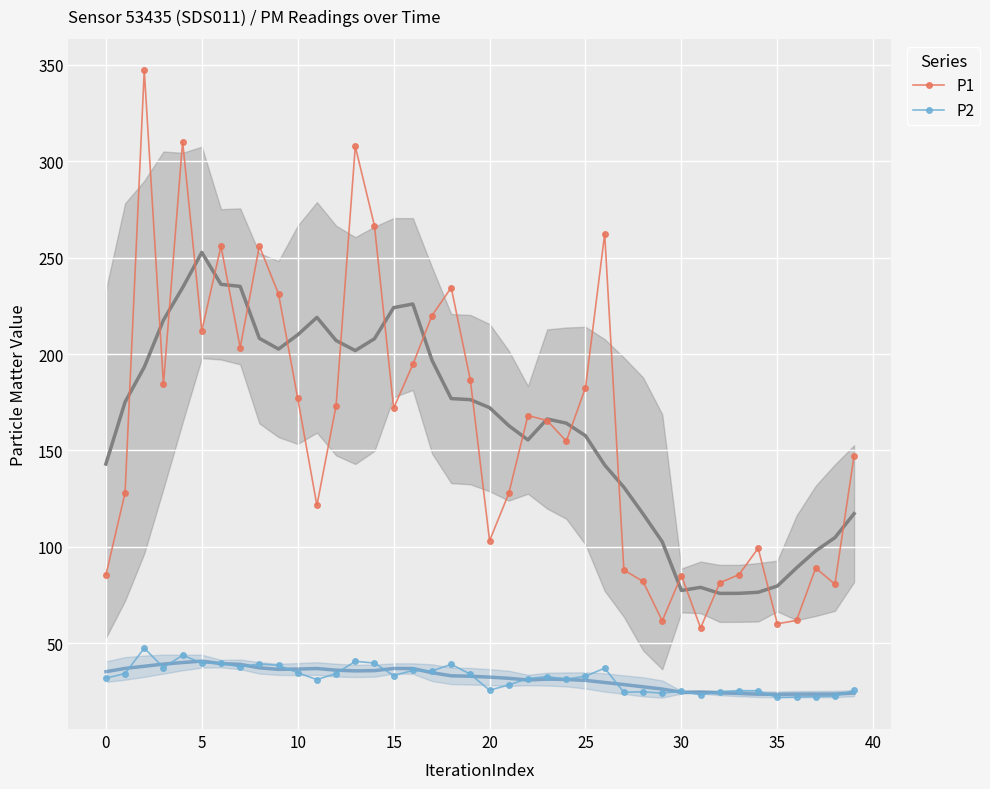

List the series in order of their peak value, highest first.

P1, P2